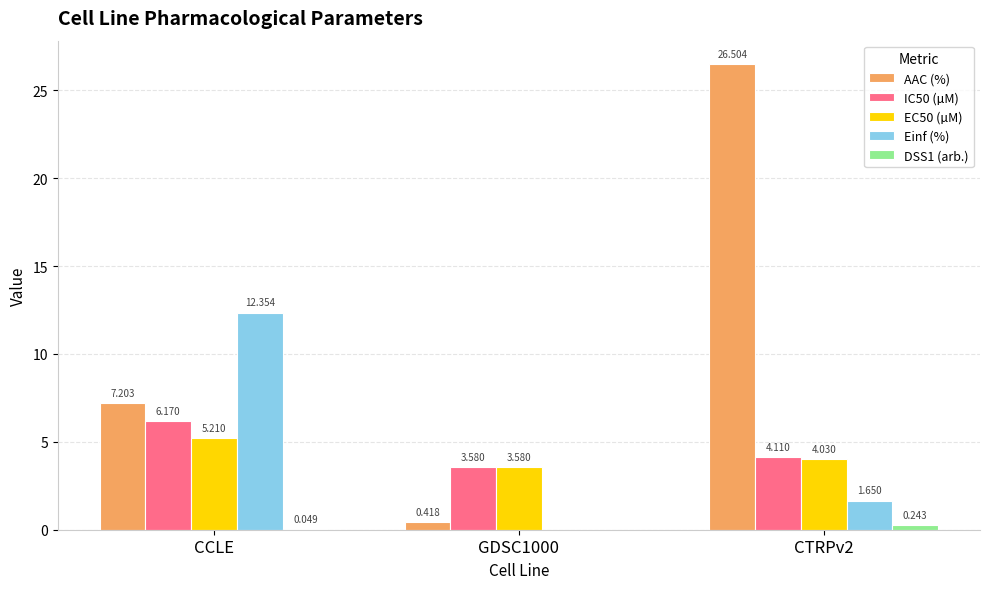

Which series has the largest total across all categories?

AAC (%)